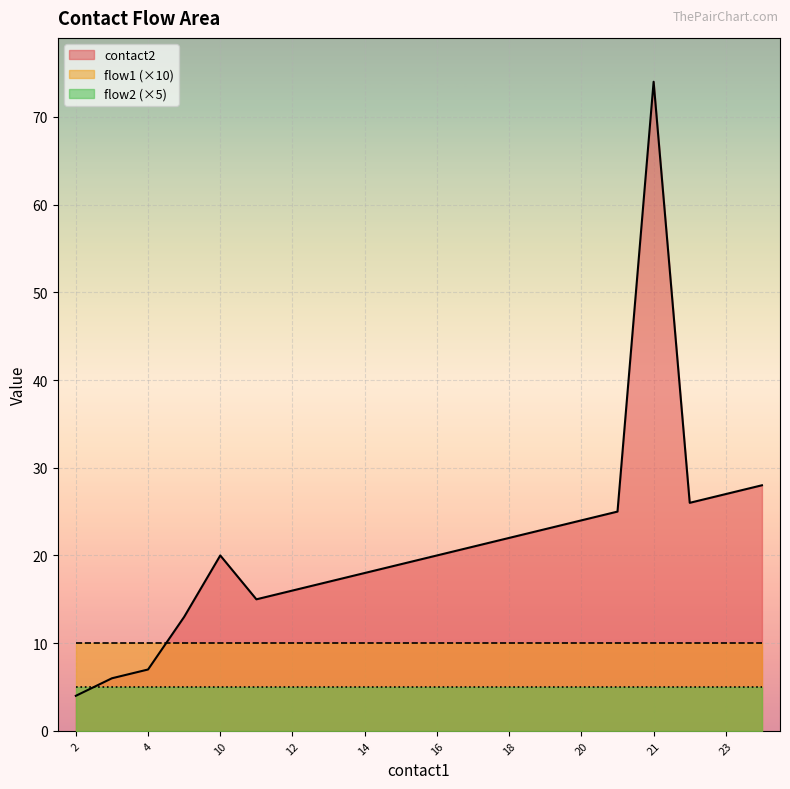

Reading left to right, extract all data points from this chart.

contact2: 4	6	7	13	20	15	16	17	18	19	20	21	22	23	24	25	74	26	27	28
flow1: 1	1	1	1	1	1	1	1	1	1	1	1	1	1	1	1	1	1	1	1
flow2: 1	1	1	1	1	1	1	1	1	1	1	1	1	1	1	1	1	1	1	1